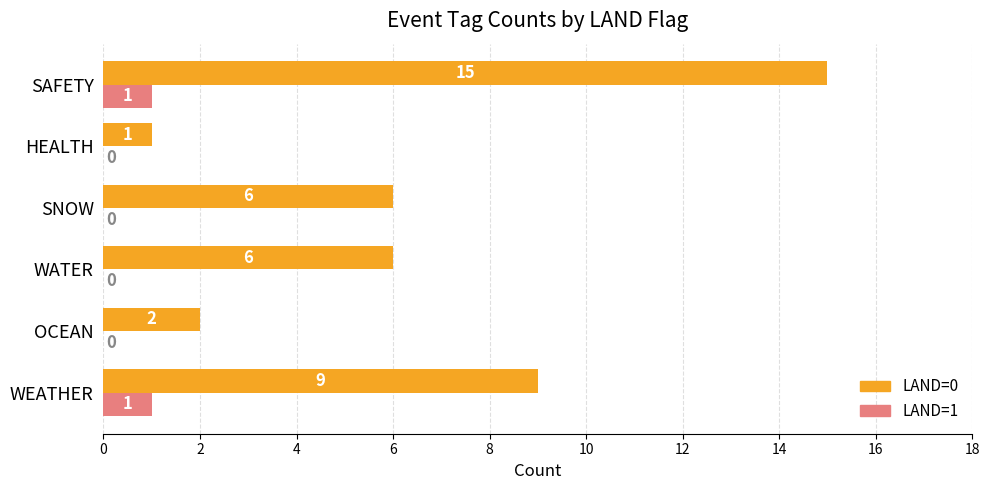

The LAND=1 series shows 1 at WEATHER. True or false?

True